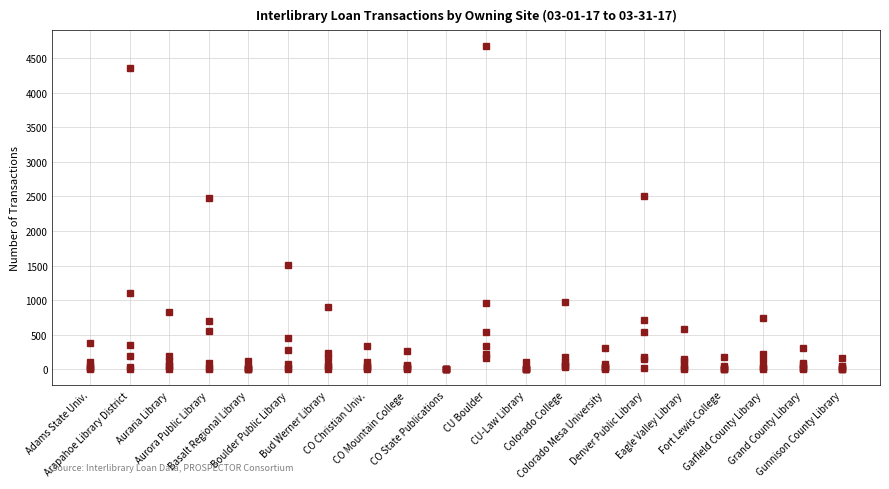

Which category has the lowest value across all series?

Arapahoe Library District